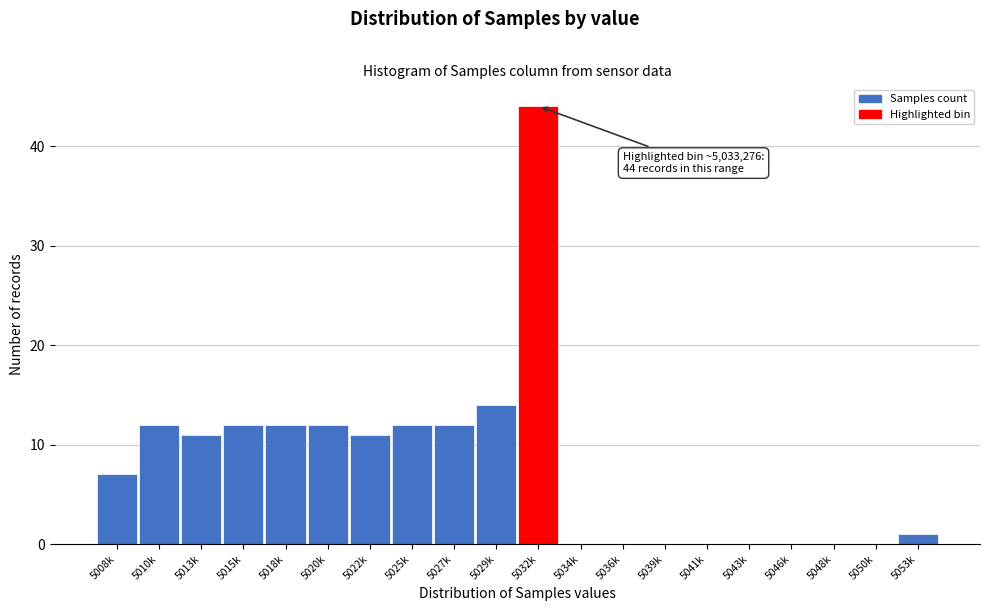

Reading right to left, transcribe all the data shown in this chart.

5053k=1	5050k=0	5048k=0	5046k=0	5043k=0	5041k=0	5039k=0	5036k=0	5034k=0	5032k=44	5029k=14	5027k=12	5025k=12	5022k=11	5020k=12	5018k=12	5015k=12	5013k=11	5010k=12	5008k=7